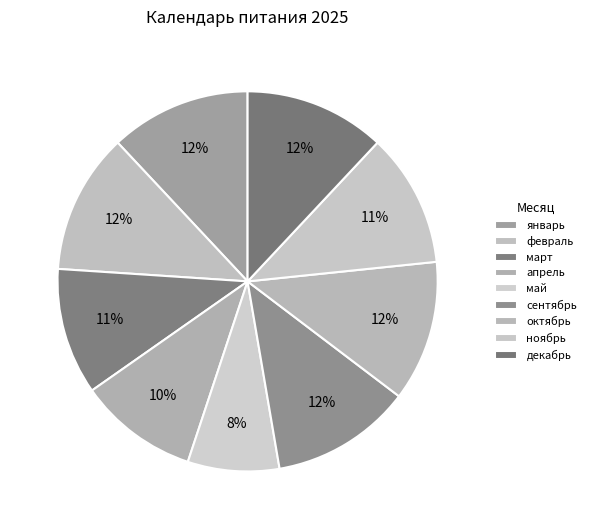

How many segments does this pie chart have?

9